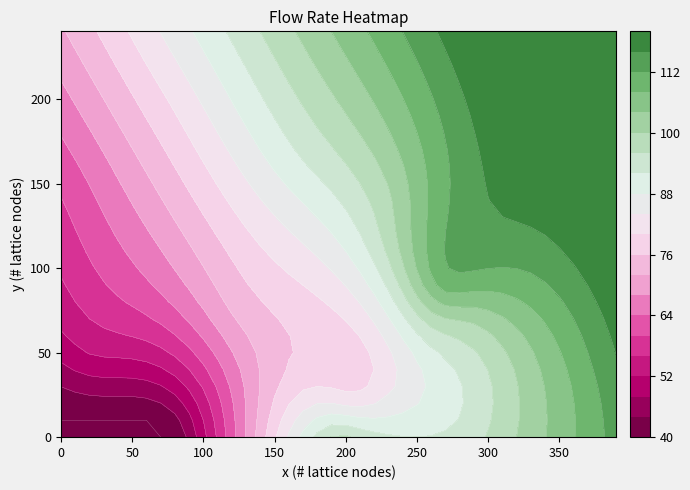

Between 60_195 and 90_270, which is larger?

90_270